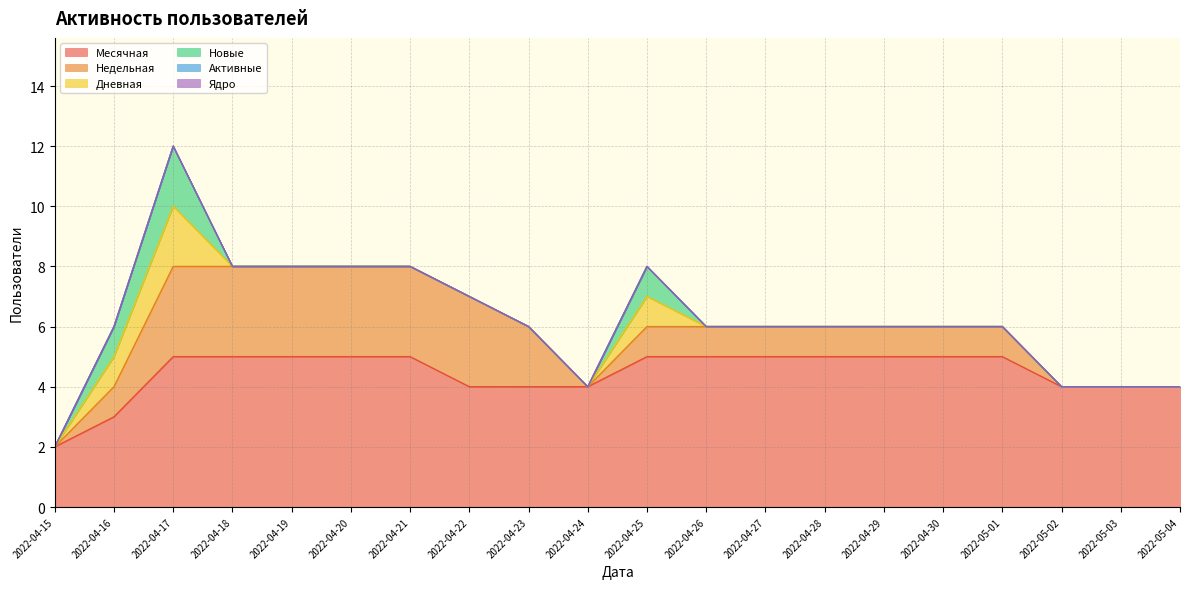

Which category has the lowest value in the Ядро series?

2022-04-15